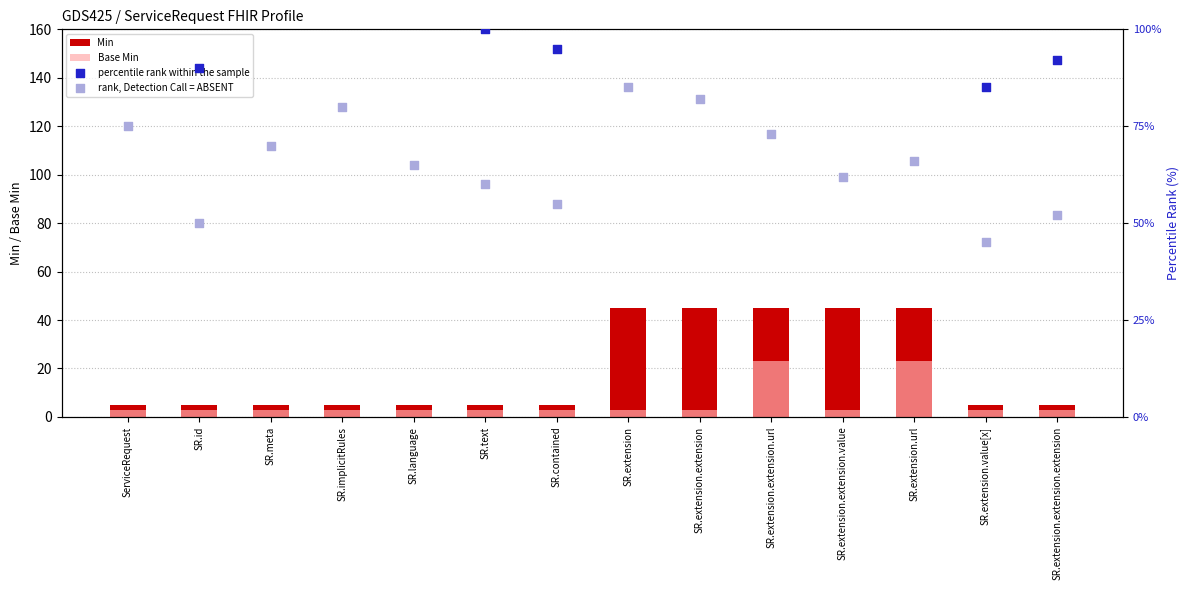

Which series reaches the maximum Y coordinate?

percentile rank within the sample